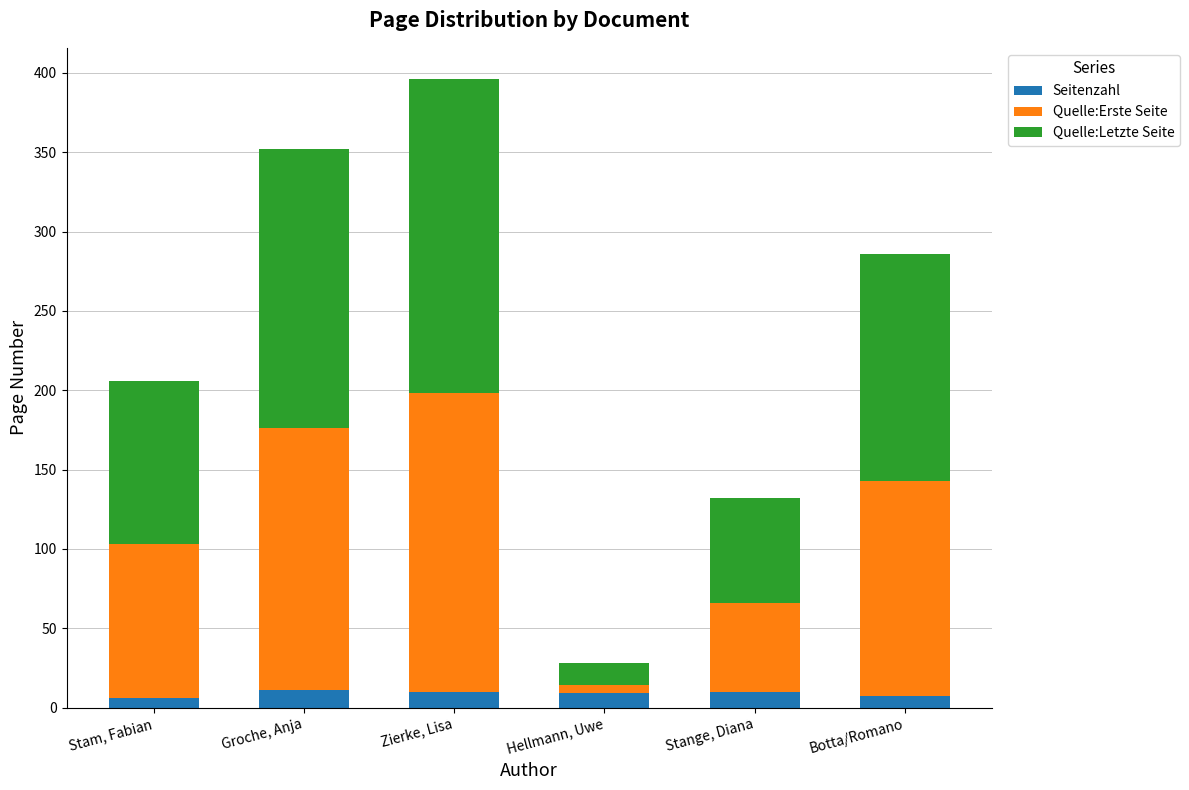

The value of Seitenzahl at Zierke, Lisa is 10. True or false?

True